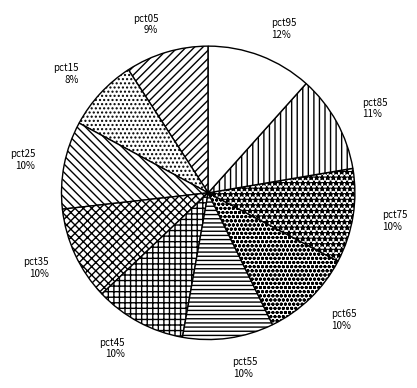

To the nearest percent, what portion does pct25 represent?

10%